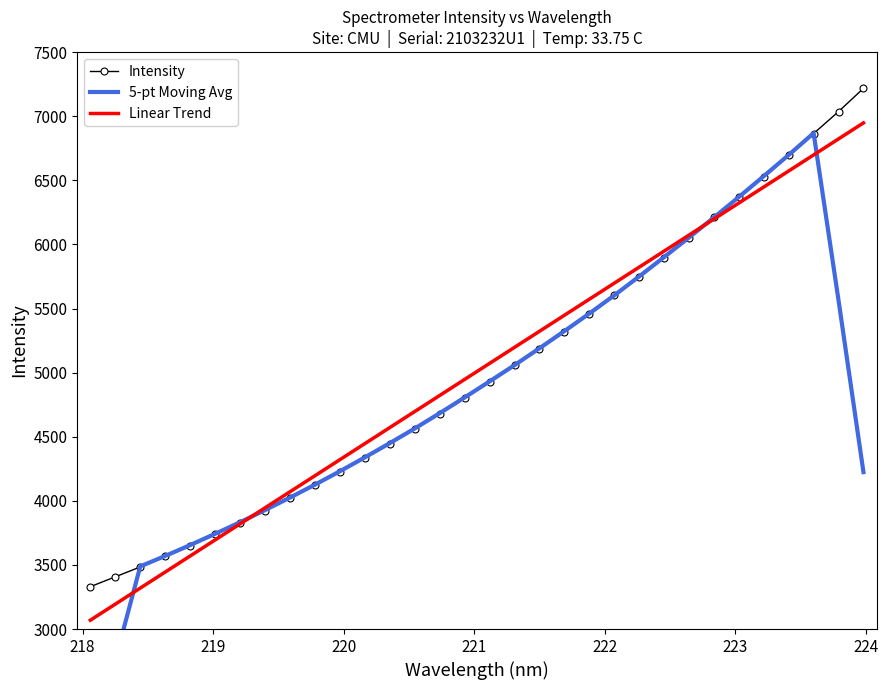

What is the minimum value for Intensity?

3330.5